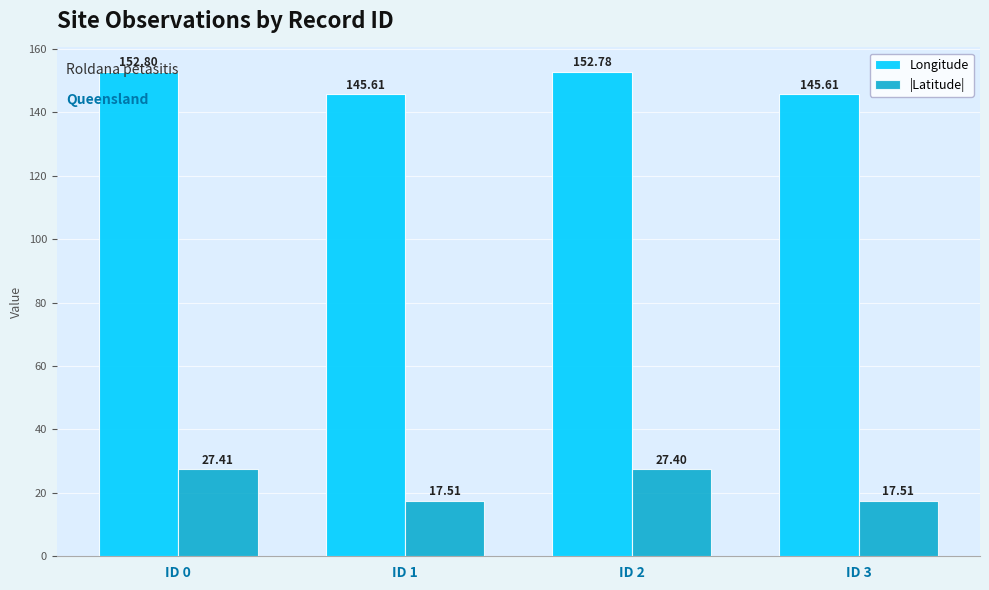

Which series has the largest range (max minus min)?

|Latitude|